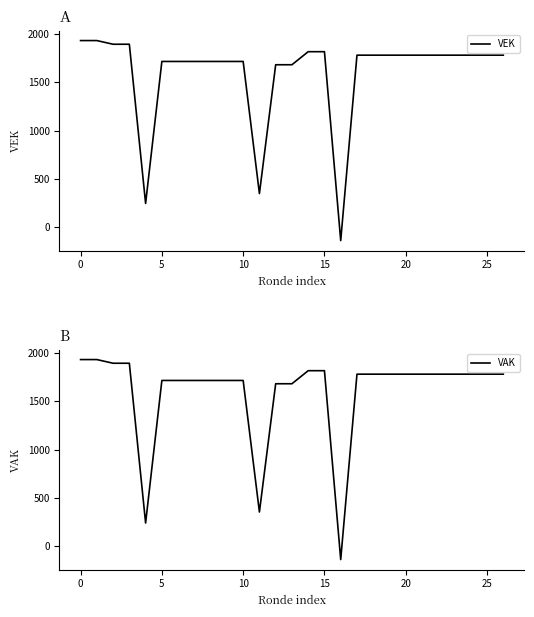

How many categories are shown in the chart?

27